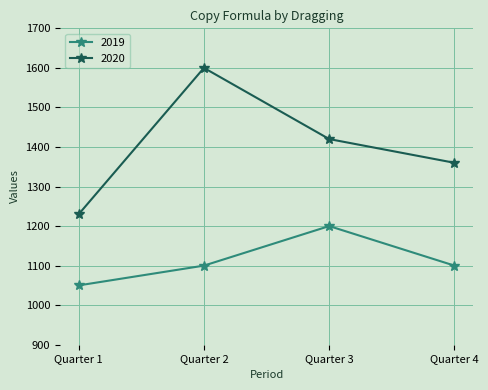

Which category has the highest value in the 2020 series?

Quarter 2